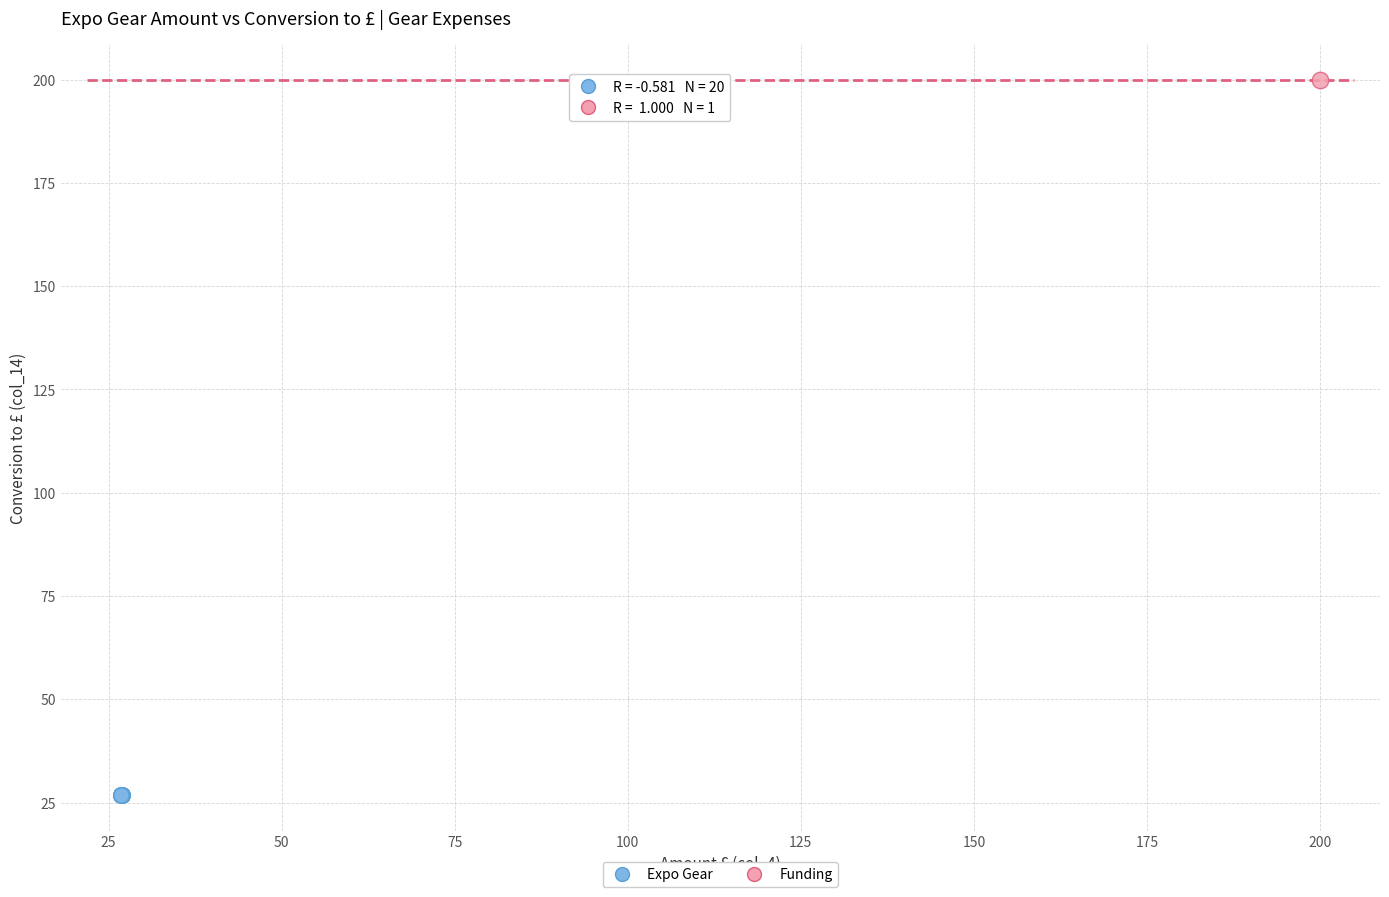

What are all the series names shown in the legend?

Expo Gear, Funding